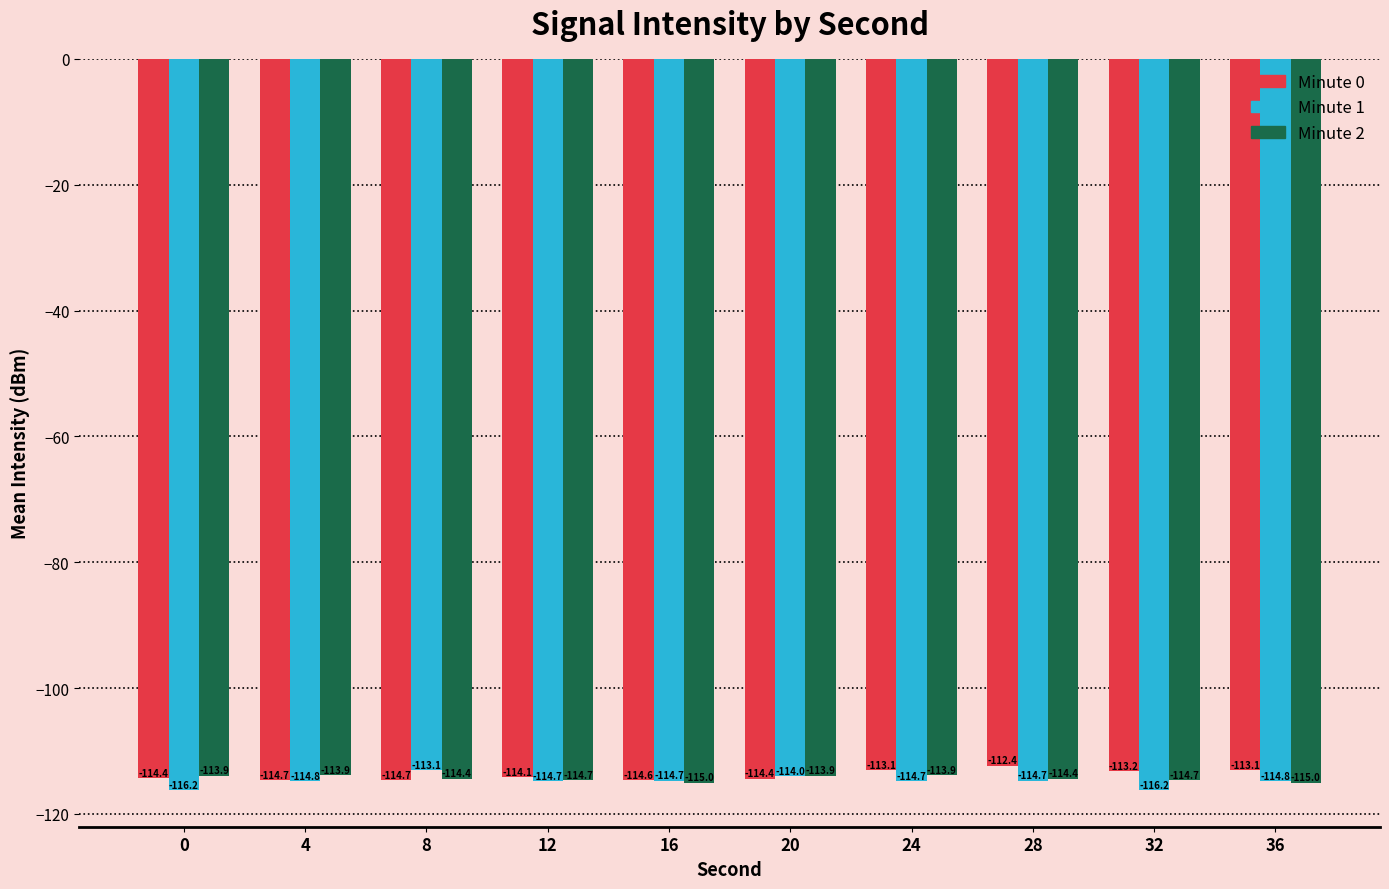

List the series in order of their peak value, highest first.

Minute 0, Minute 1, Minute 2